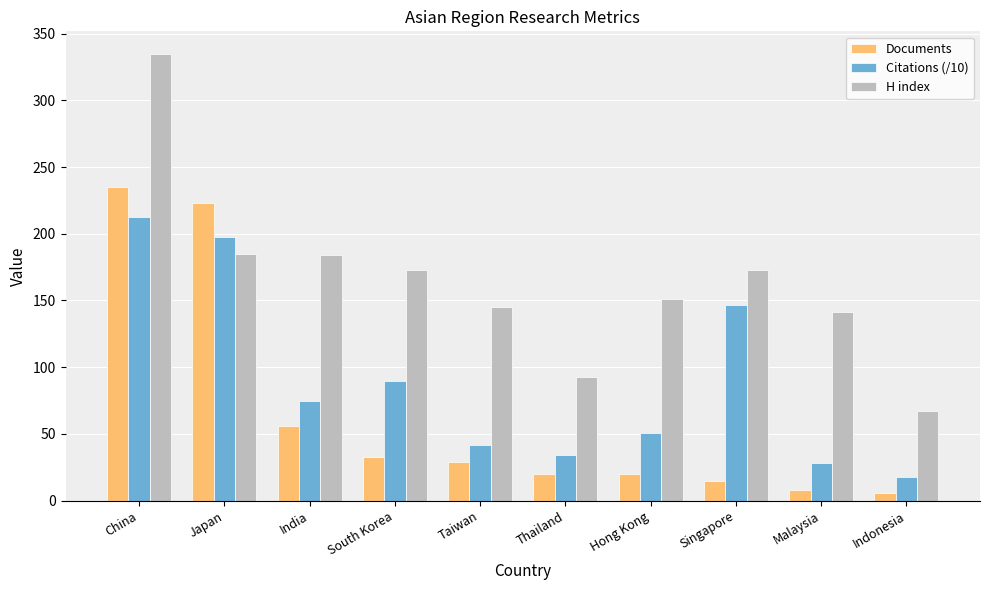

What is the difference between the highest and lowest values at Taiwan?

116.0